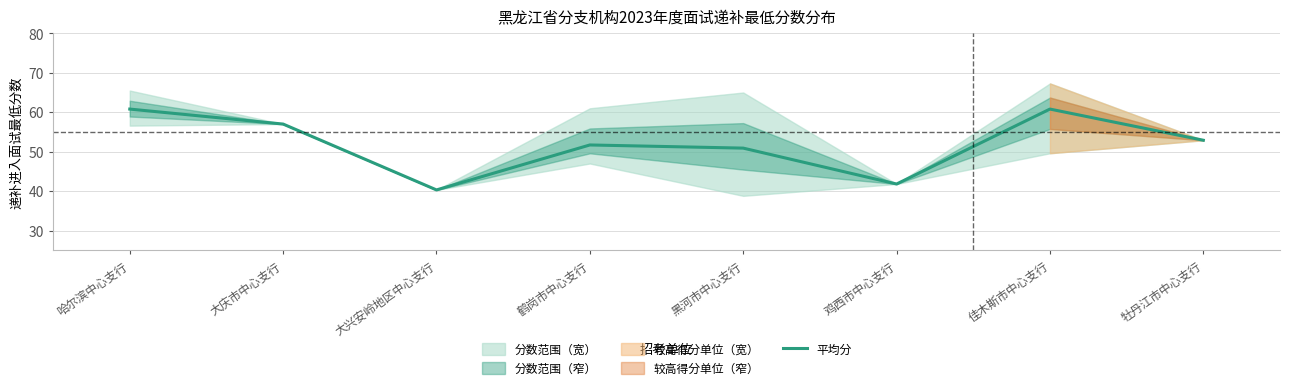

What is the sum of all values?

416.2